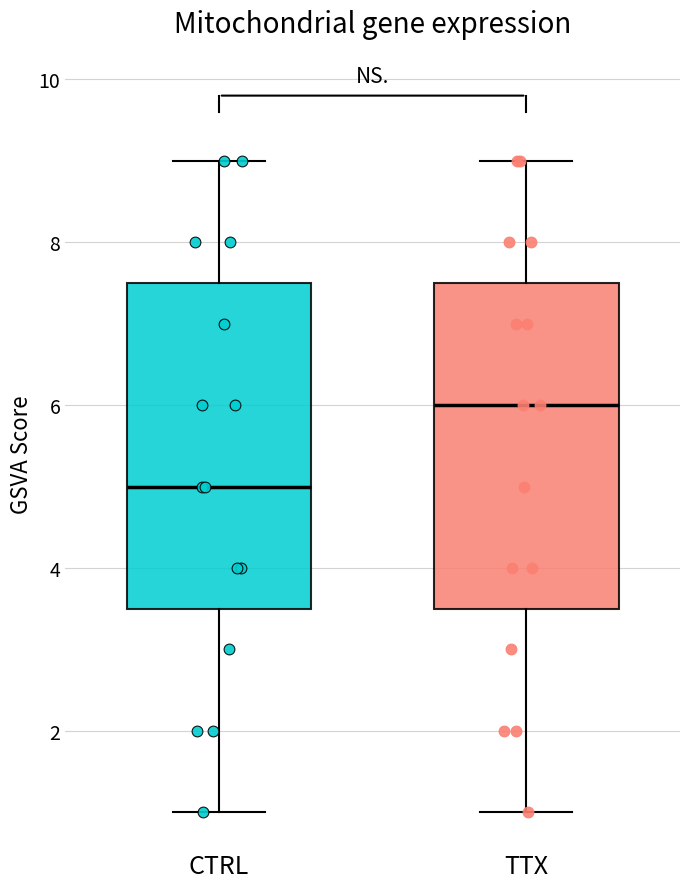

Which box's median line is the highest?

TTX